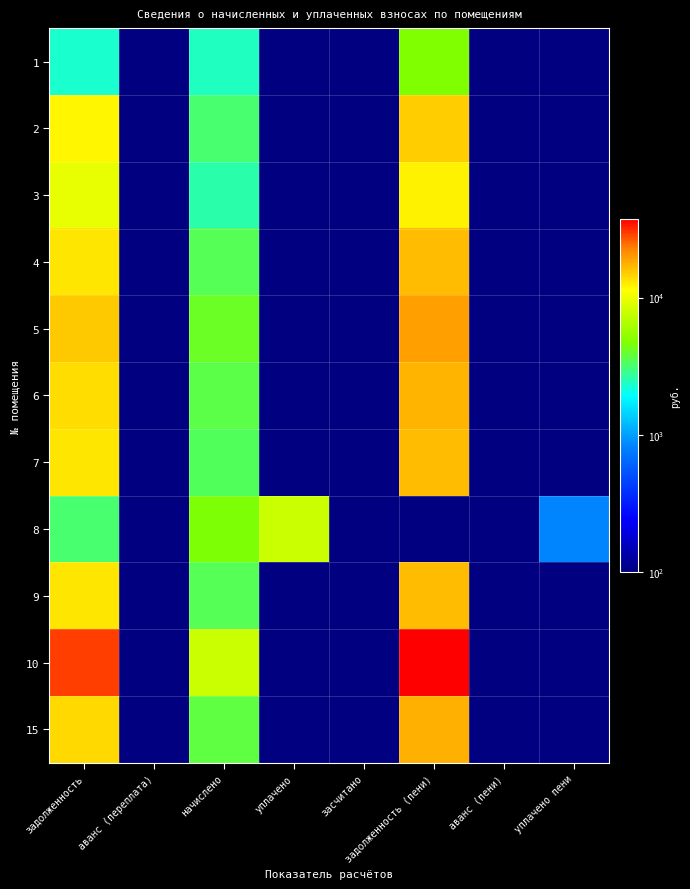

Reading right to left, what are all the values shown in this chart?

1: уплачено пени=100.0	аванс (пени)=100.0	задолженность (пени)=4702.6	засчитано=100.0	уплачено=100.0	начислено=2408.6	аванс (переплата)=100.0	задолженность=2293.9
2: уплачено пени=100.0	аванс (пени)=100.0	задолженность (пени)=15072.6	засчитано=100.0	уплачено=100.0	начислено=3157.1	аванс (переплата)=100.0	задолженность=11915.5
3: уплачено пени=100.0	аванс (пени)=100.0	задолженность (пени)=12311.4	засчитано=100.0	уплачено=100.0	начислено=2578.7	аванс (переплата)=100.0	задолженность=9732.7
4: уплачено пени=100.0	аванс (пени)=100.0	задолженность (пени)=16566.8	засчитано=100.0	уплачено=100.0	начислено=3470.0	аванс (переплата)=100.0	задолженность=13096.8
5: уплачено пени=100.0	аванс (пени)=100.0	задолженность (пени)=19490.4	засчитано=100.0	уплачено=100.0	начислено=4082.4	аванс (переплата)=100.0	задолженность=15408.0
6: уплачено пени=100.0	аванс (пени)=100.0	задолженность (пени)=17314.0	засчитано=100.0	уплачено=100.0	начислено=3626.5	аванс (переплата)=100.0	задолженность=13687.4
7: уплачено пени=100.0	аванс (пени)=100.0	задолженность (пени)=16436.9	засчитано=100.0	уплачено=100.0	начислено=3442.8	аванс (переплата)=100.0	задолженность=12994.1
8: уплачено пени=836.9	аванс (пени)=93.9	задолженность (пени)=100.0	засчитано=100.0	уплачено=7853.1	начислено=4599.5	аванс (переплата)=100.0	задолженность=3159.7
9: уплачено пени=100.0	аванс (пени)=100.0	задолженность (пени)=16469.4	засчитано=100.0	уплачено=100.0	начислено=3449.6	аванс (переплата)=100.0	задолженность=13019.8
10: уплачено пени=100.0	аванс (пени)=100.0	задолженность (пени)=37389.1	засчитано=100.0	уплачено=100.0	начислено=7831.4	аванс (переплата)=100.0	задолженность=29557.7
15: уплачено пени=100.0	аванс (пени)=100.0	задолженность (пени)=17671.3	засчитано=100.0	уплачено=100.0	начислено=3701.4	аванс (переплата)=100.0	задолженность=13969.9